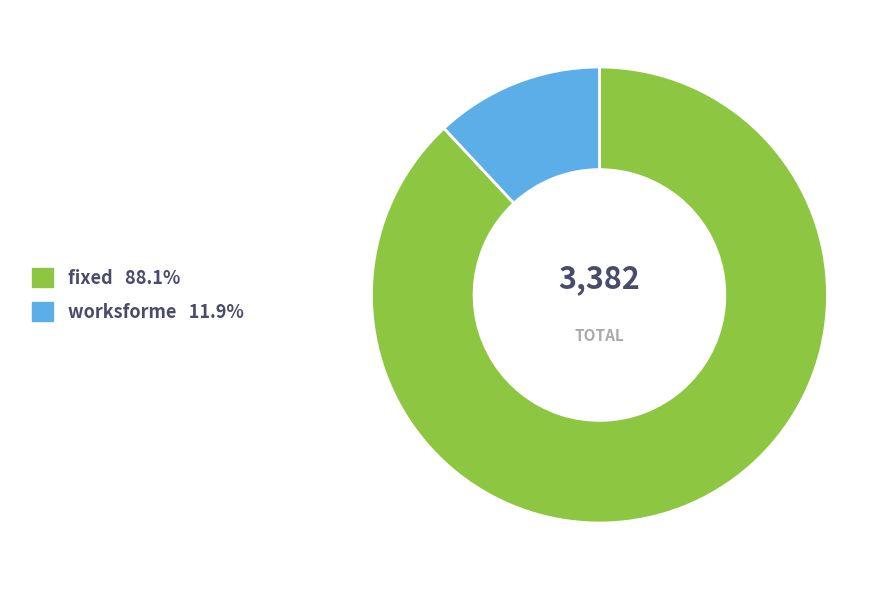

Is the sum of fixed 88.1% and worksforme 11.9% greater than half?

Yes